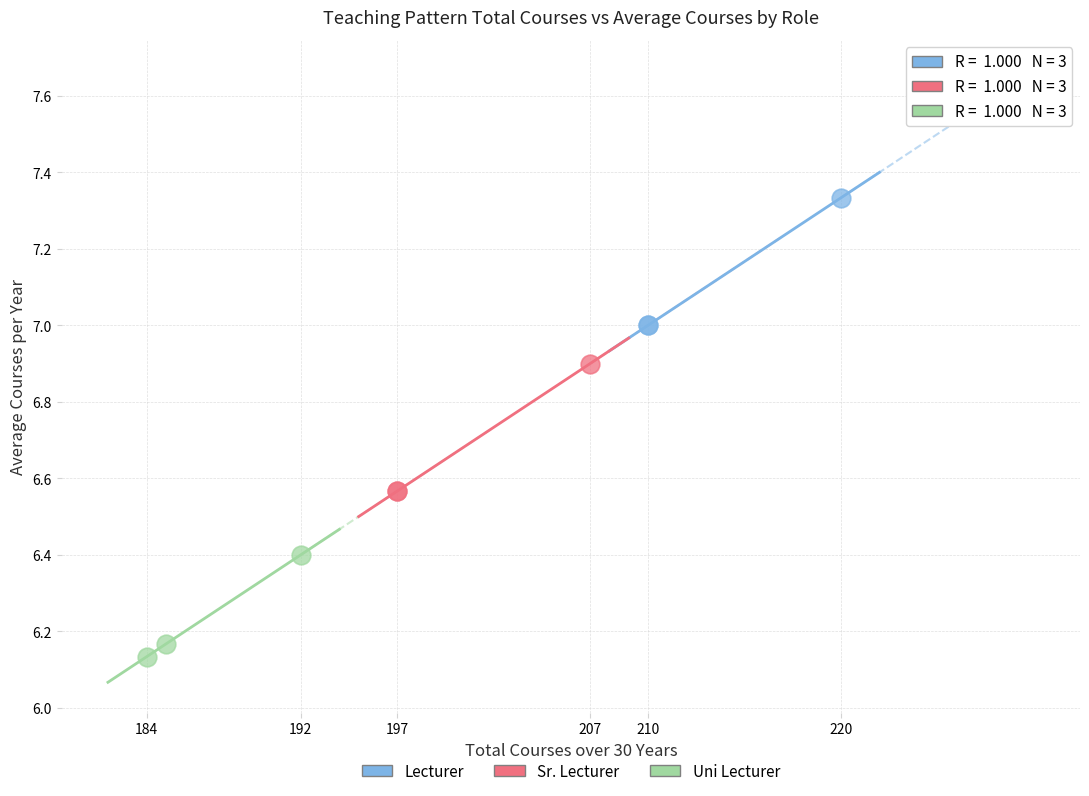

What are all the series names shown in the legend?

Lecturer, Sr. Lecturer, Uni Lecturer